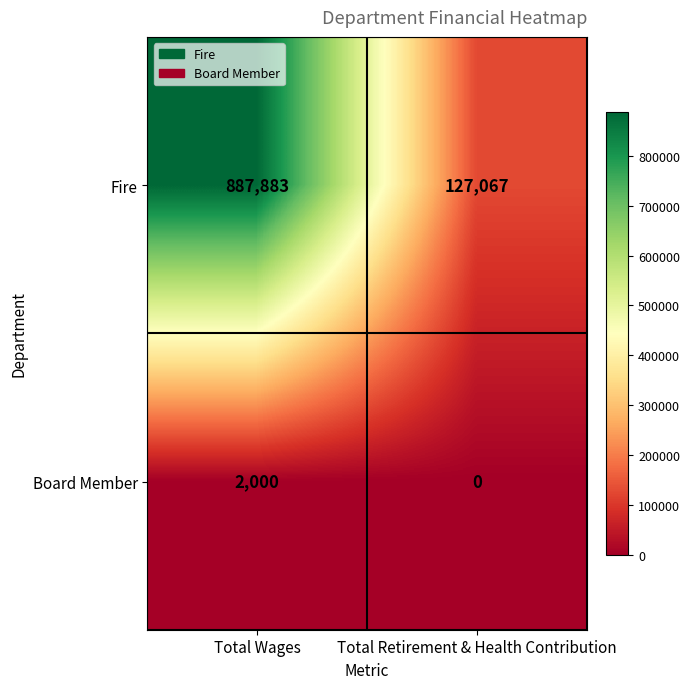

List the series in order of their peak value, lowest first.

Board Member, Fire